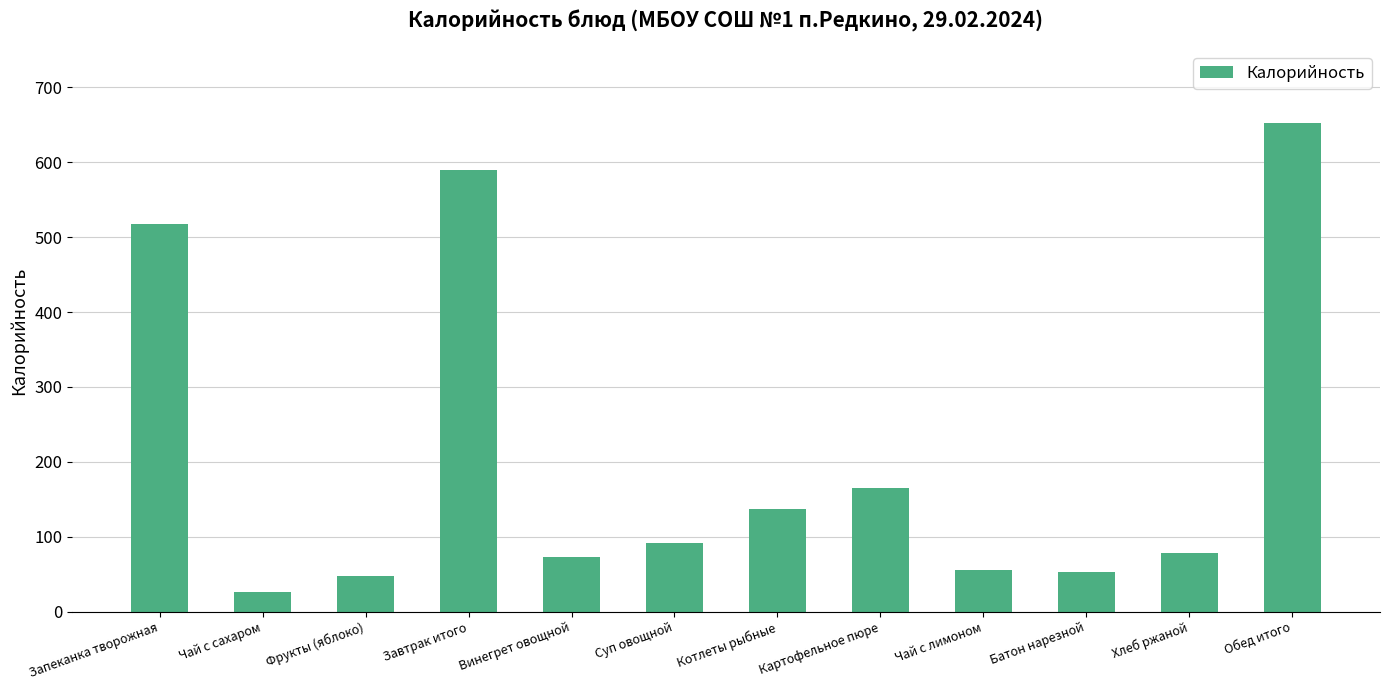

What is the sum of the values at Чай с сахаром and Запеканка творожная?

542.8